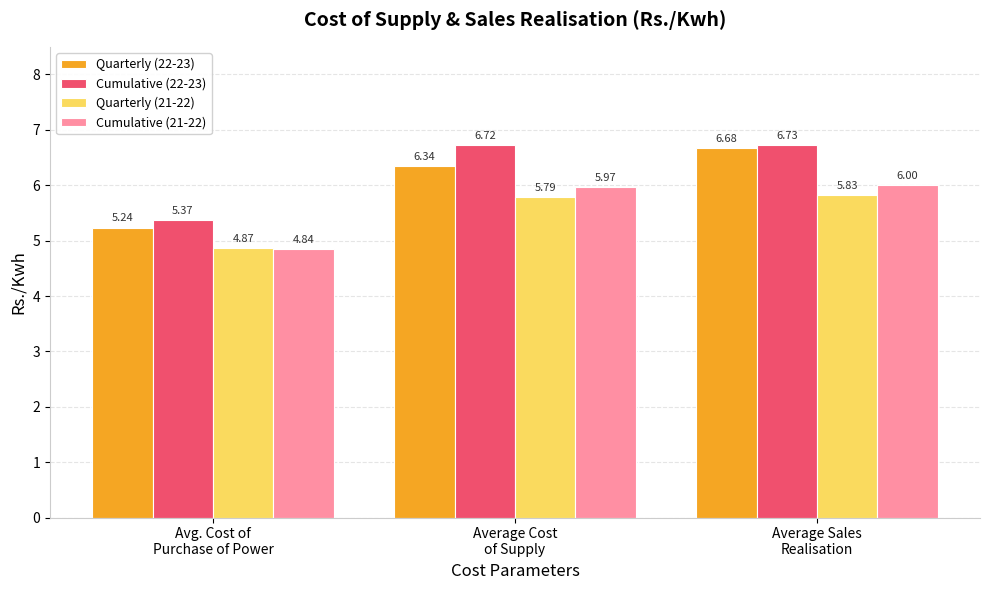

What is the difference between the maximum and minimum values in the Quarterly (22-23) series?

1.4